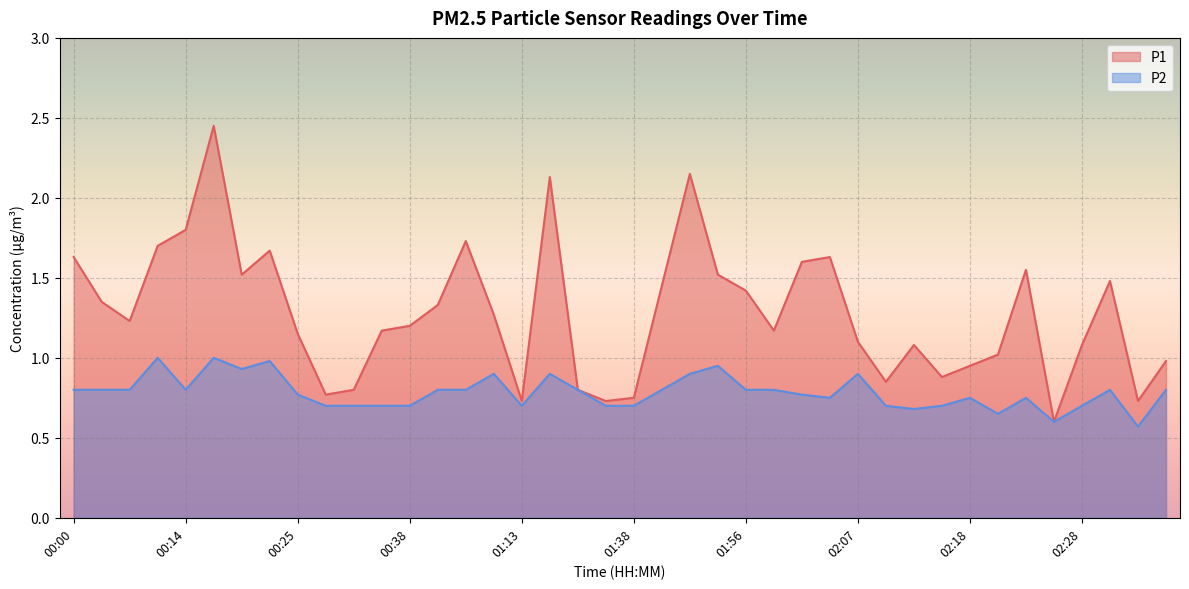

The P2 series shows 0.8 at 02:05. True or false?

True